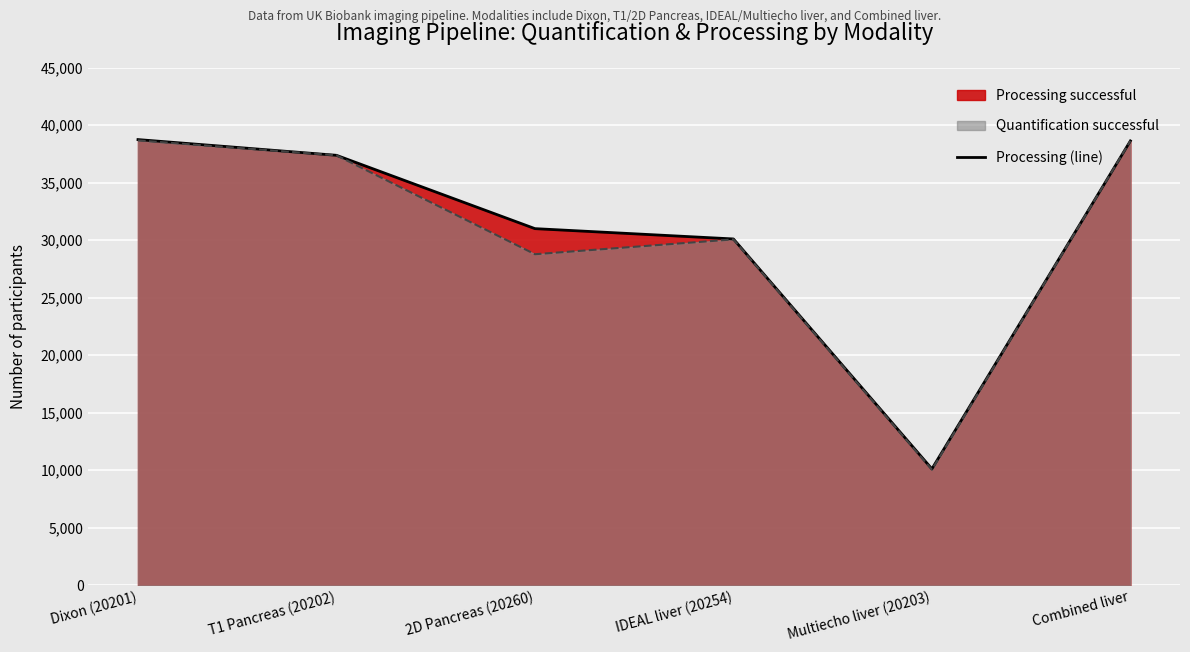

Between 2D Pancreas (20260) and Dixon (20201), which is larger?

Dixon (20201)